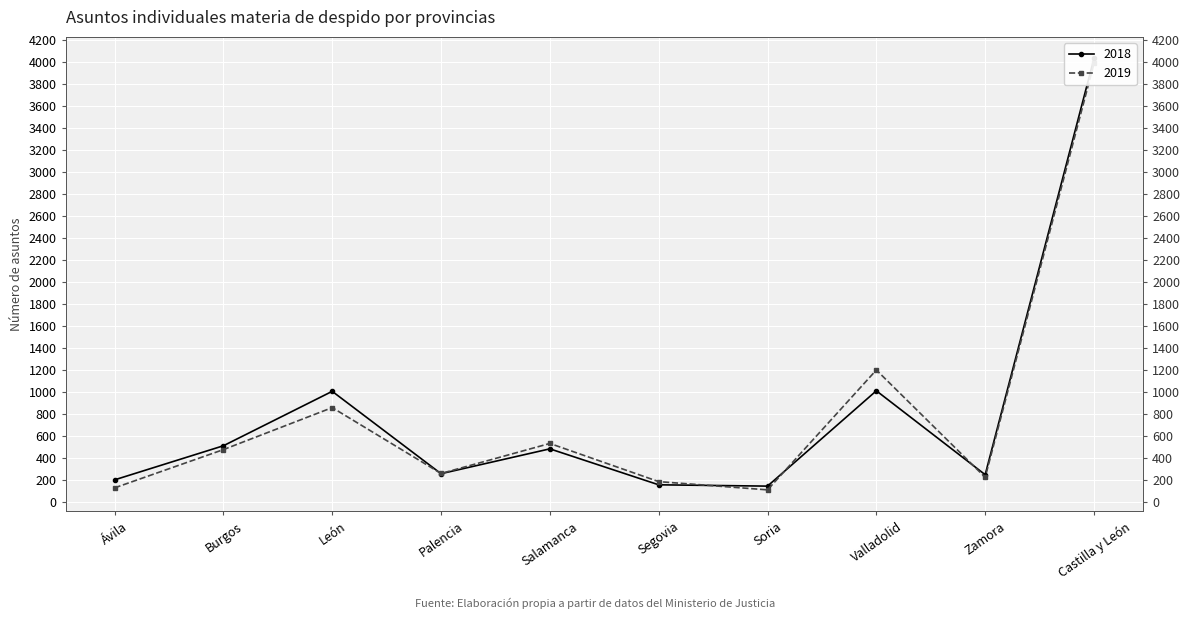

At how many categories does at least one series exceed 3372?

1